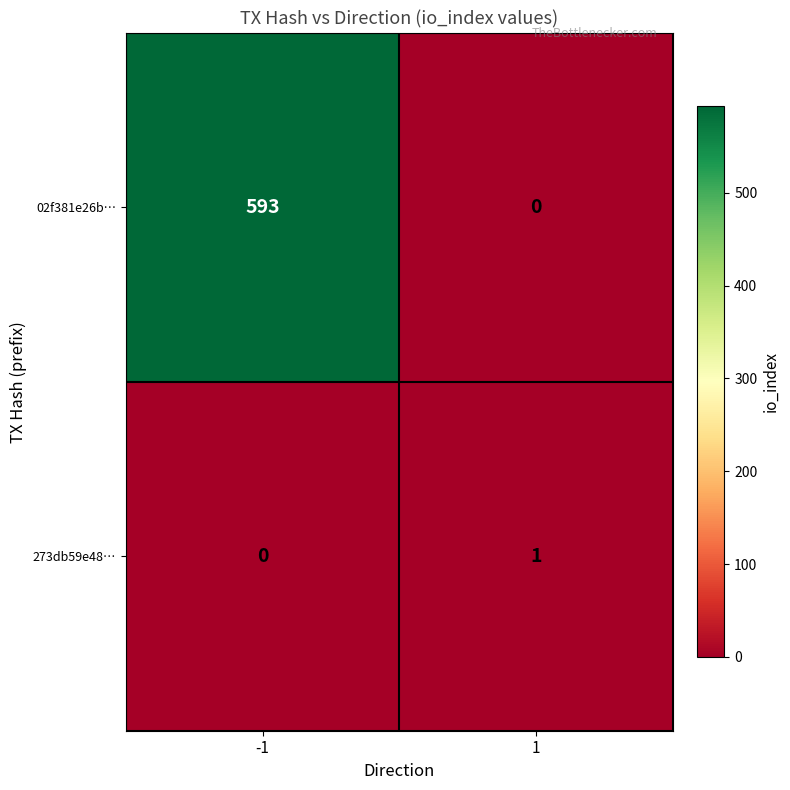

Is it true that 273db59e48… equals 1 at 1?

True